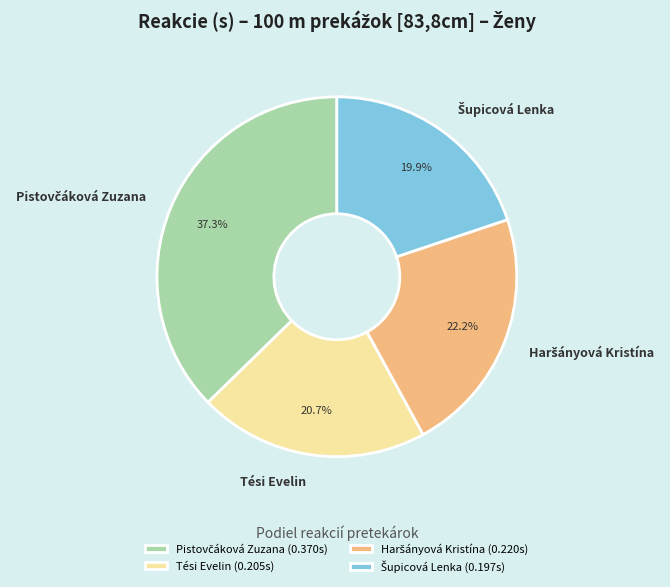

Is there any slice that represents more than half of the pie?

No